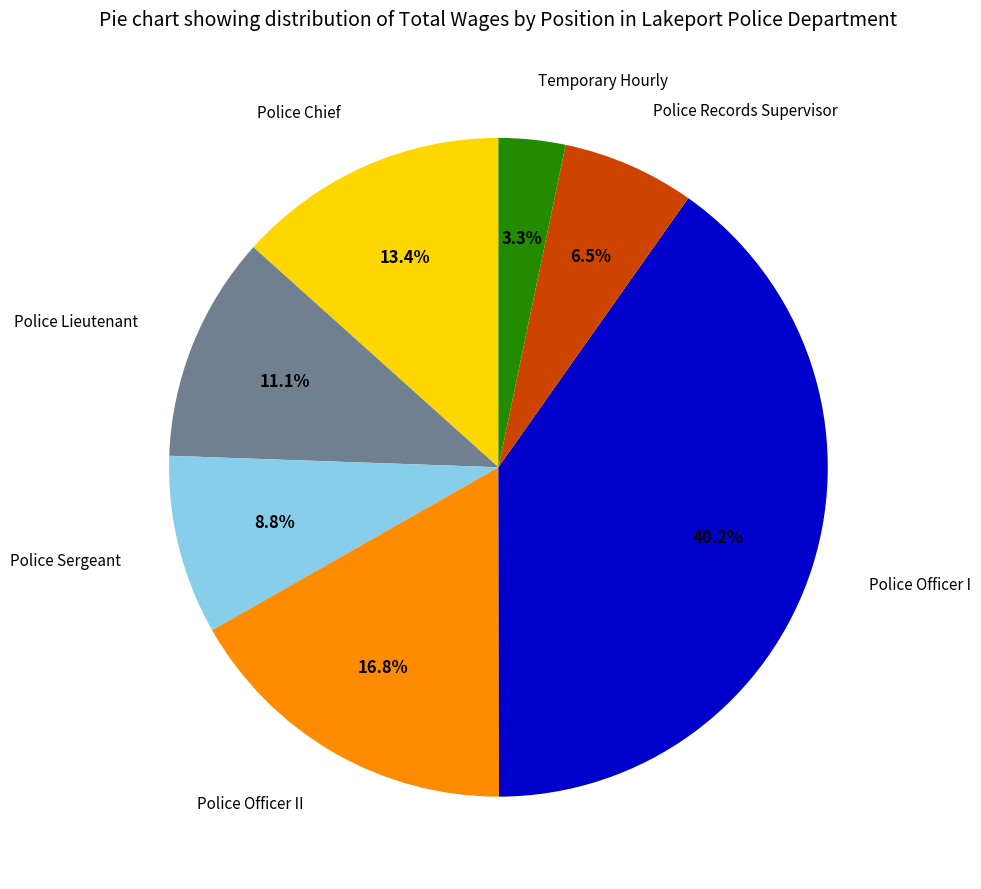

How many segments does this pie chart have?

7